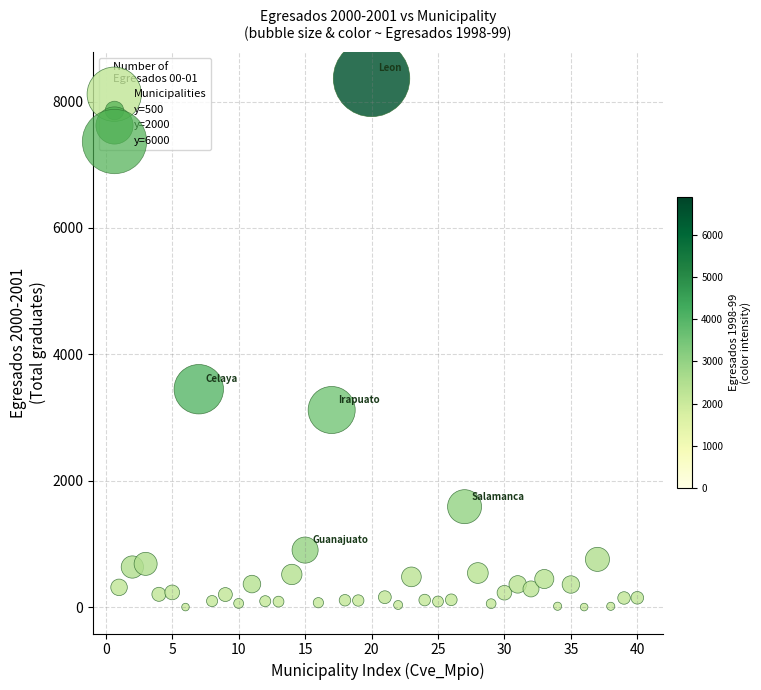

What is the range of Y values (max minus min)?

8367